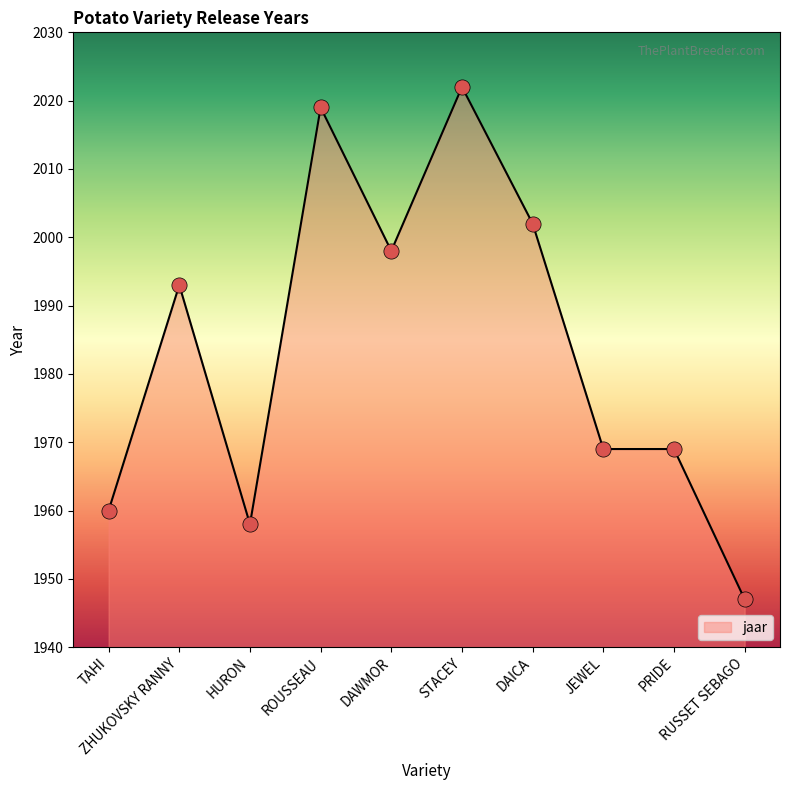

What is the change in value from JEWEL to RUSSET SEBAGO?

-22